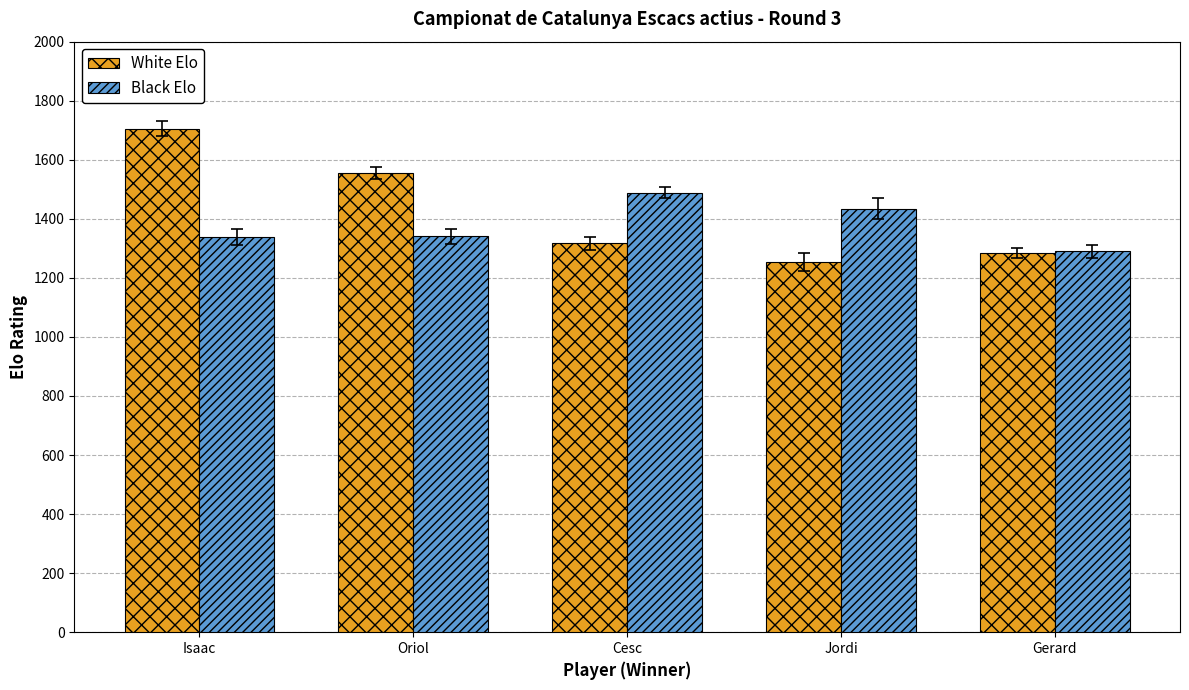

How many values in the Black Elo series are below 1341?

2